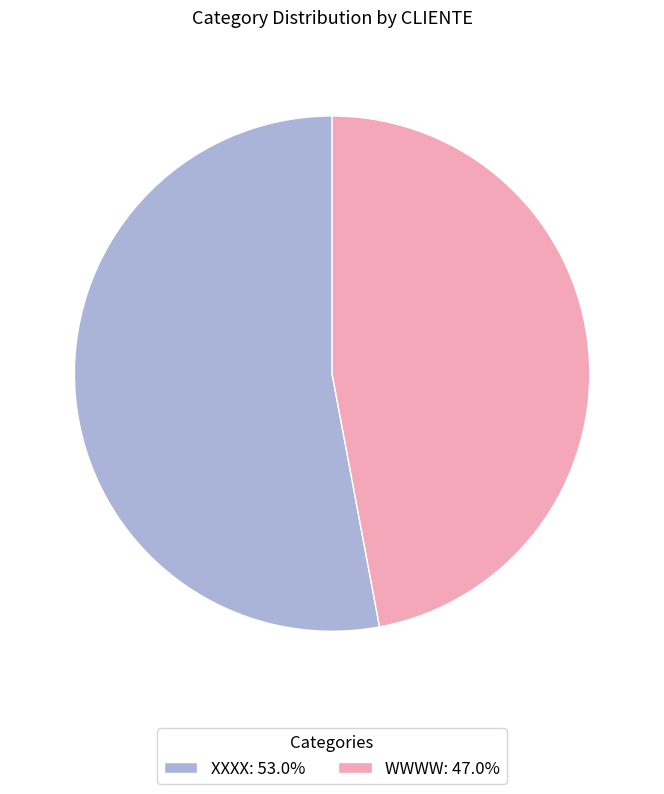

Does WWWW: 47.0% represent more than half of the total?

No